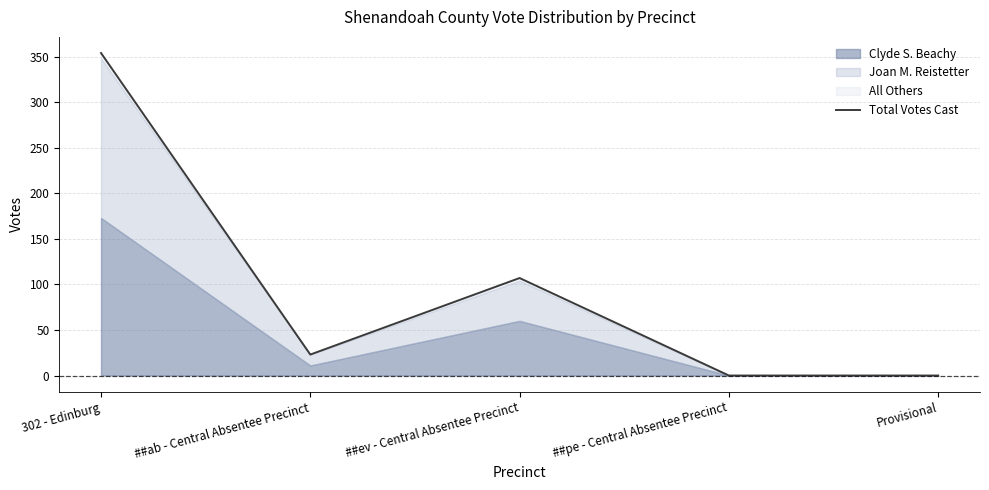

Reading left to right, transcribe all the data shown in this chart.

302 - Edinburg=354	##ab - Central Absentee Precinct=23	##ev - Central Absentee Precinct=107	##pe - Central Absentee Precinct=0	Provisional=0